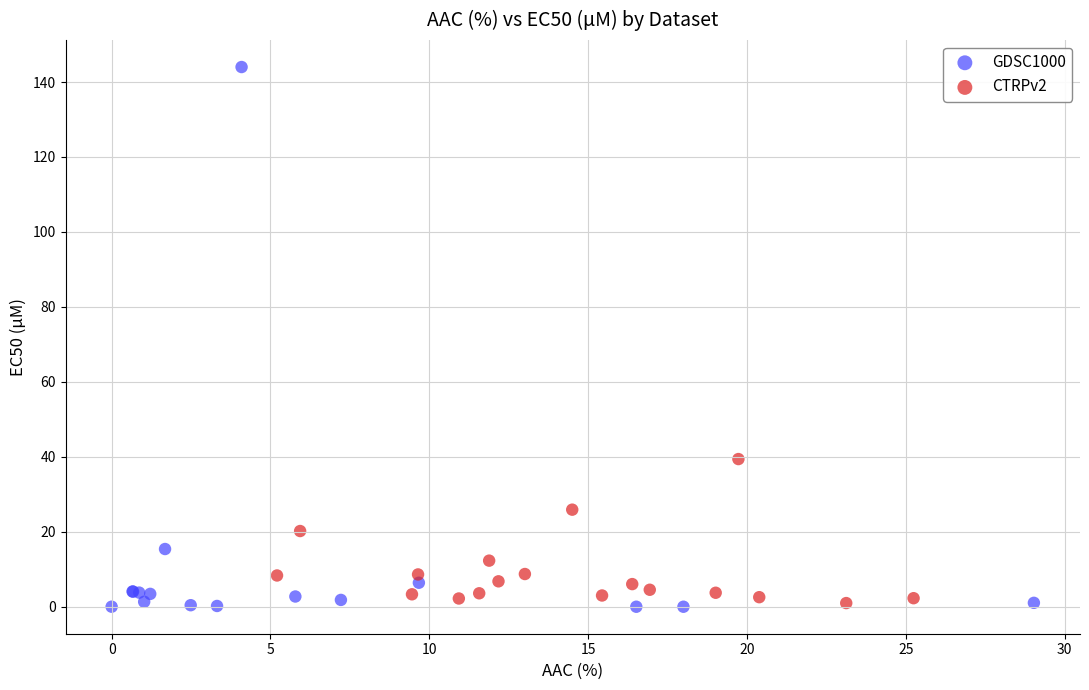

Which series has the largest Y range (max minus min)?

GDSC1000